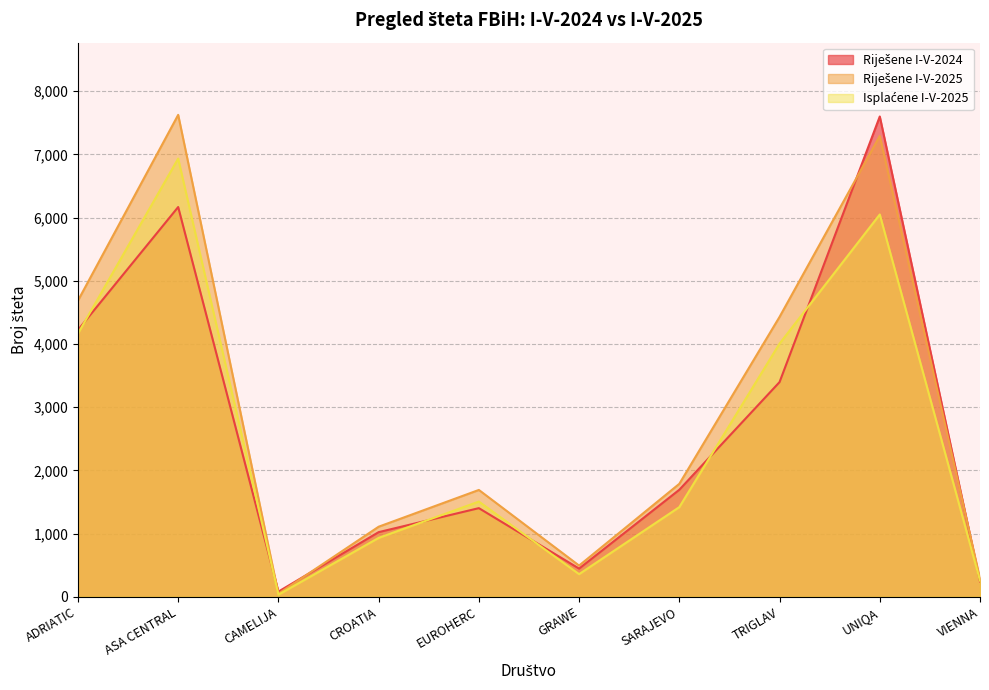

Reading left to right, list all the values displayed in this chart.

Riješene I-V-2024: 4222	6168	81	1022	1402	445	1693	3397	7601	243
Riješene I-V-2025: 4687	7627	48	1108	1690	493	1787	4429	7293	285
Isplaćene I-V-2025: 4165	6935	32	931	1506	357	1418	4006	6050	255